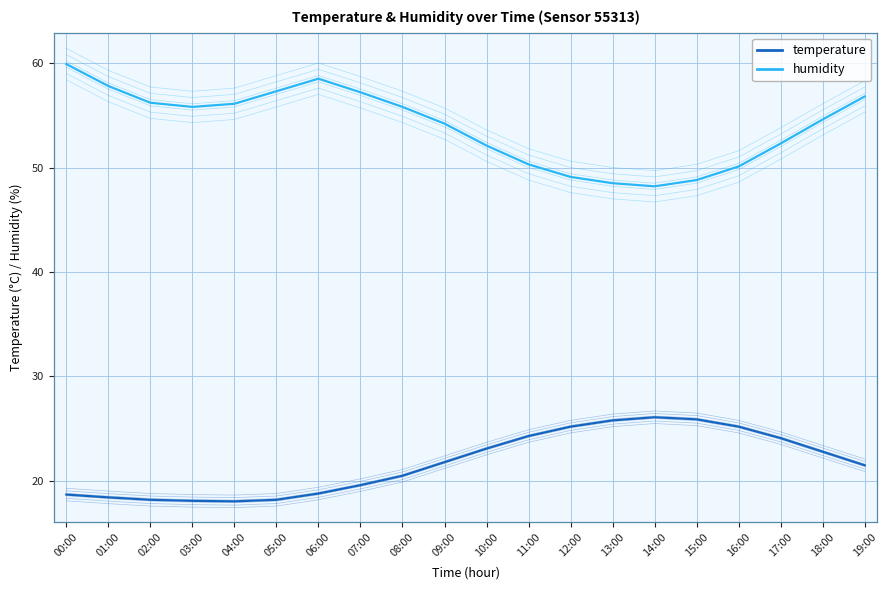

Is this an area chart (filled region under the line)?

No